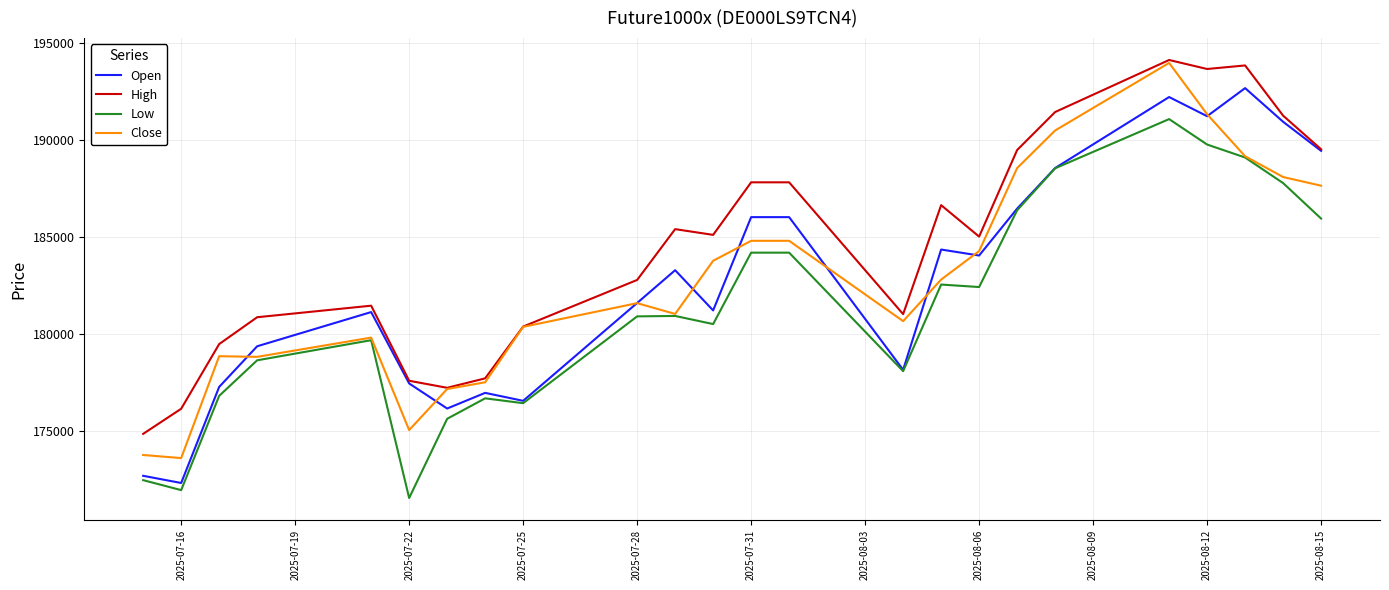

True or false: Low and High intersect in this chart.

False